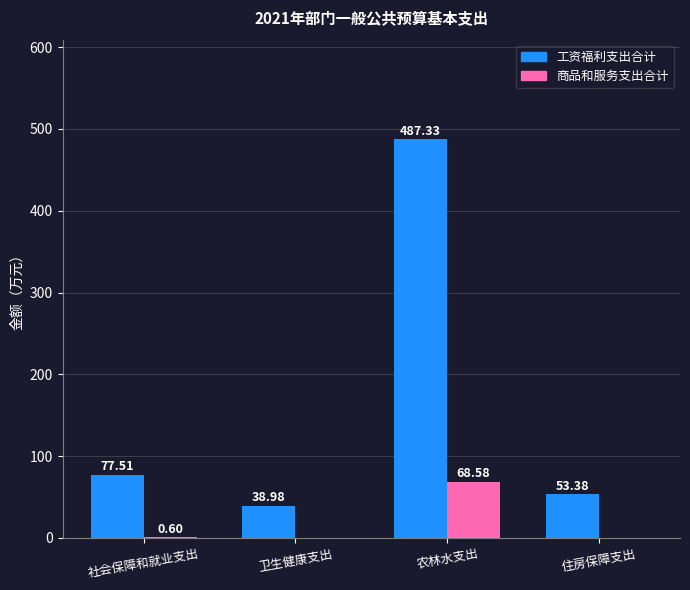

What is the total value across all series at 农林水支出?

555.9